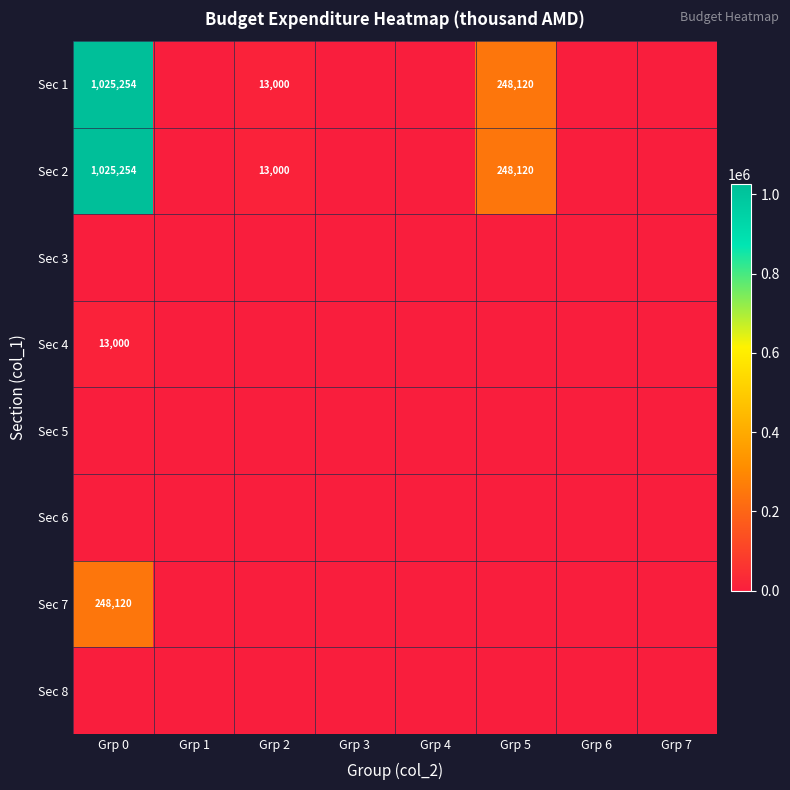

Which has a higher value, Grp 2 or Grp 1?

Grp 2